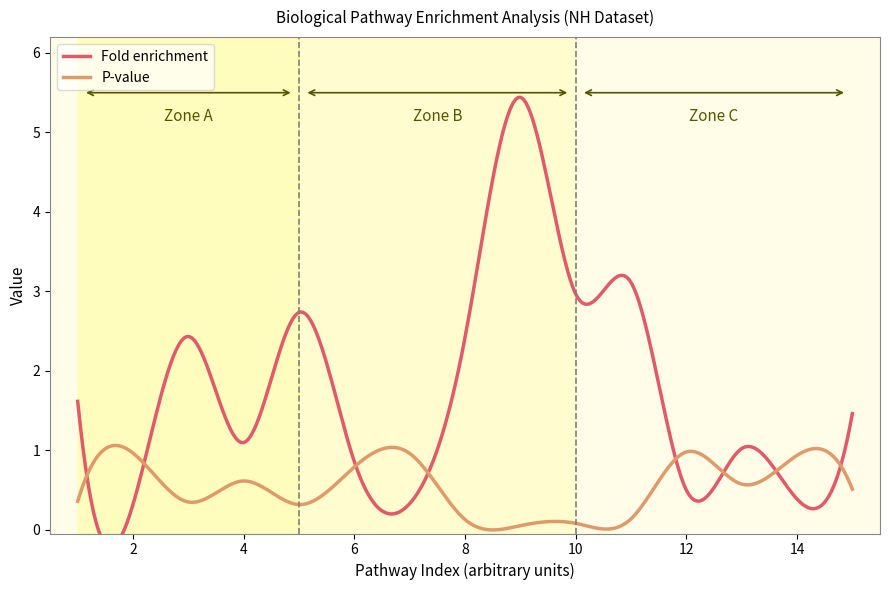

True or false: P-value and Fold enrichment intersect in this chart.

True